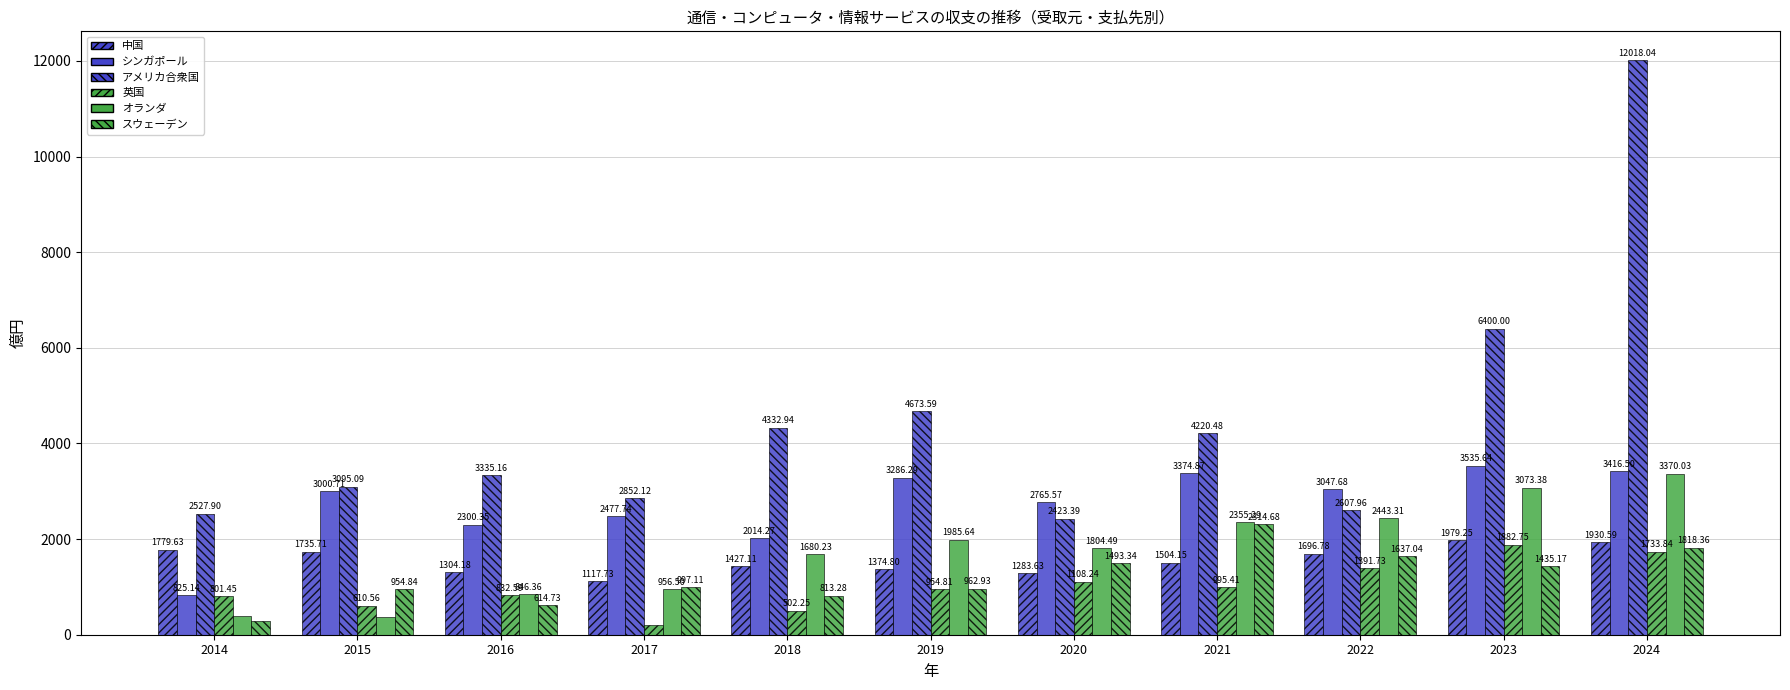

Which series has the widest spread of values?

アメリカ合衆国